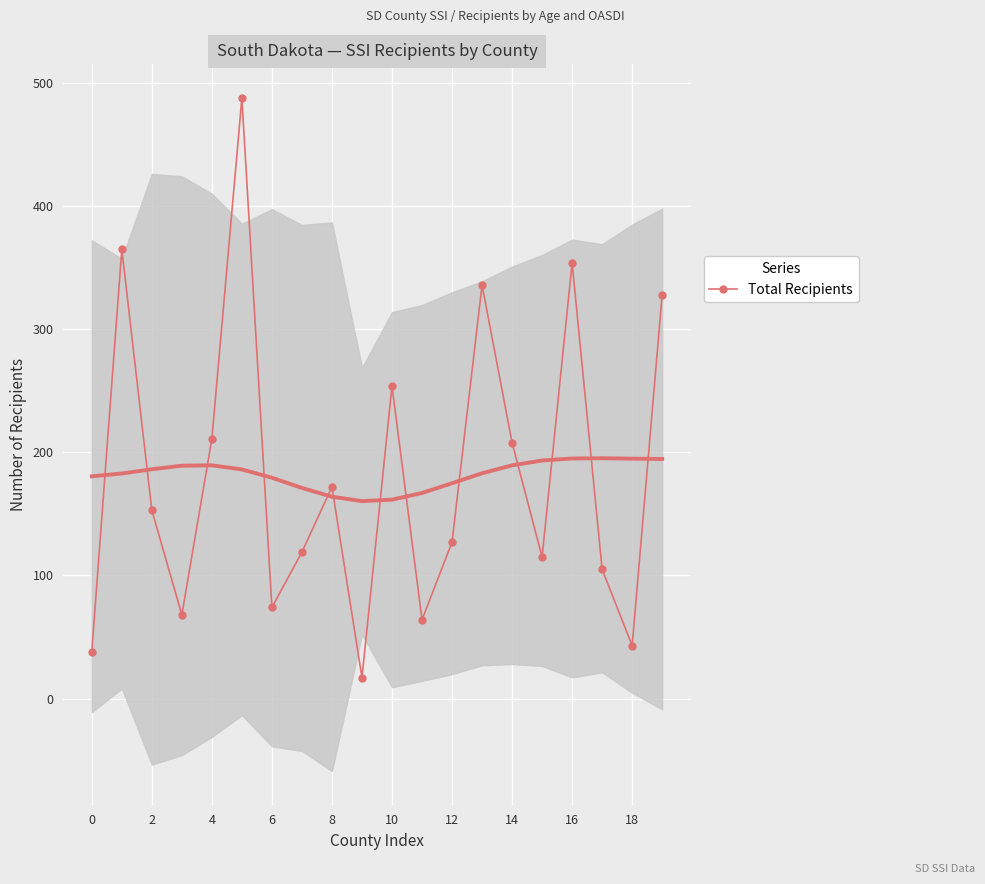

What is the label of the 16th point from the left?

15